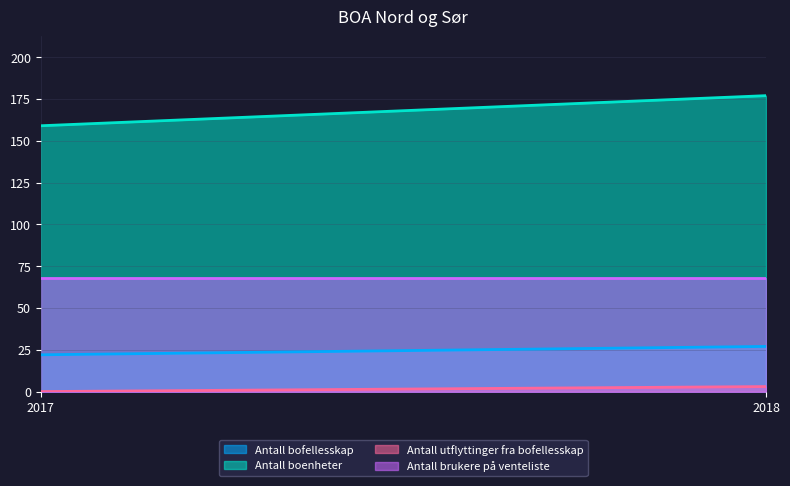

Reading left to right, list all the values displayed in this chart.

Antall bofellesskap: 2017=22	2018=27
Antall boenheter: 2017=159	2018=177
Antall utflyttinger fra bofellesskap: 2017=0	2018=3
Antall brukere på venteliste: 2017=68	2018=68